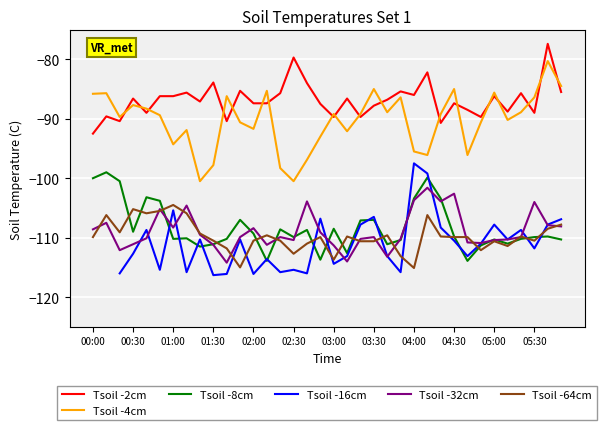

What are all the series names shown in the legend?

Tsoil -2cm, Tsoil -4cm, Tsoil -8cm, Tsoil -16cm, Tsoil -32cm, Tsoil -64cm